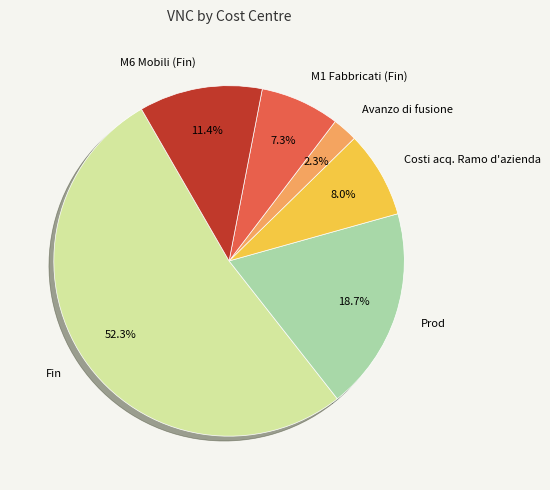

How many segments does this pie chart have?

6